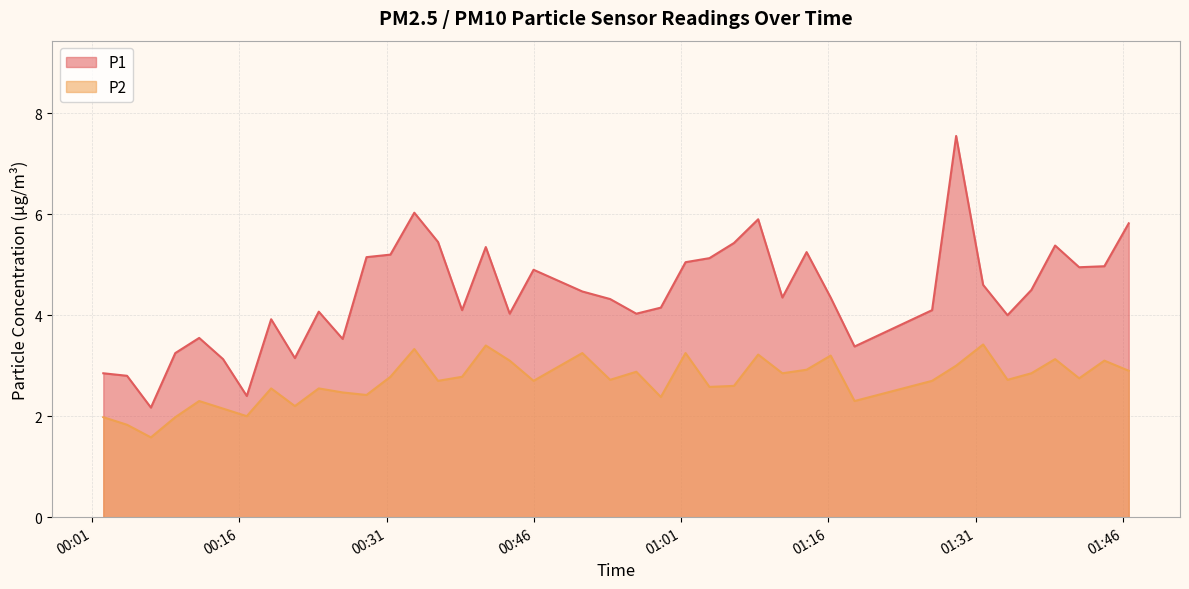

Where does the P1 series first go above 4?

2023-04-03T00:24:05